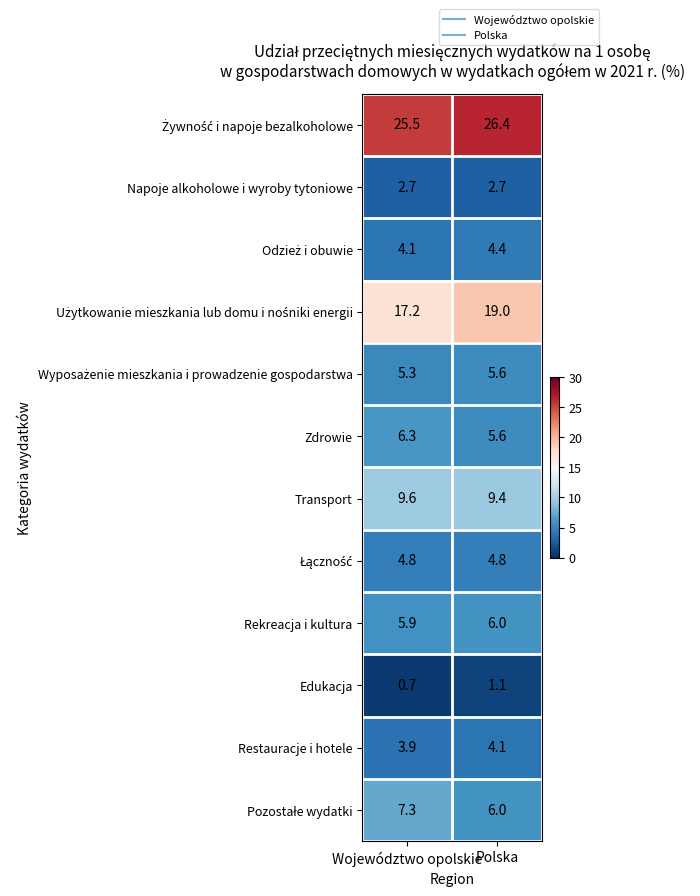

What is the difference between the highest and lowest values at Województwo opolskie?

24.8